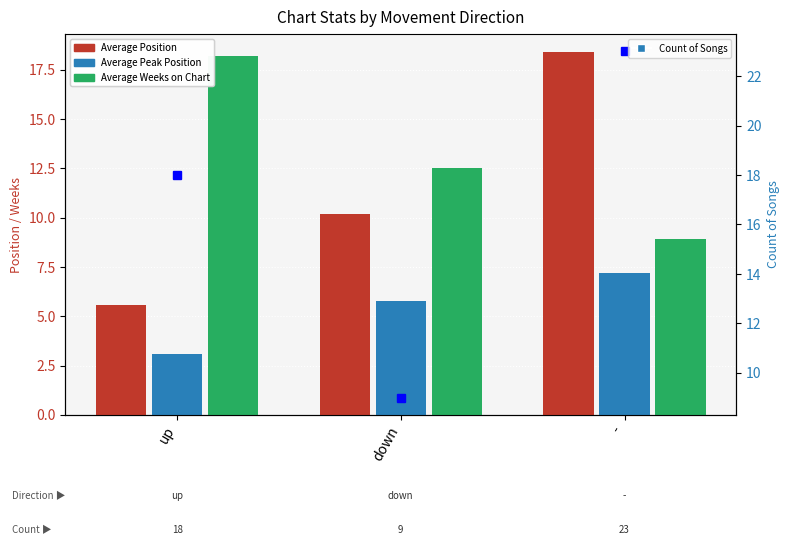

What is the label of the 1st bar from the right?

-